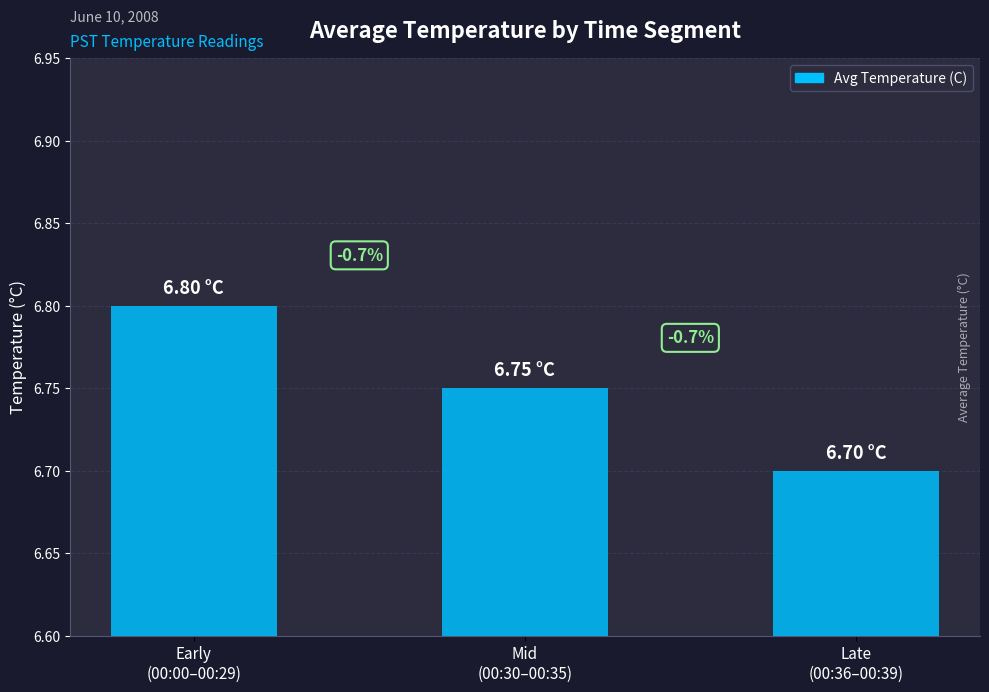

How many bars are there in total?

3